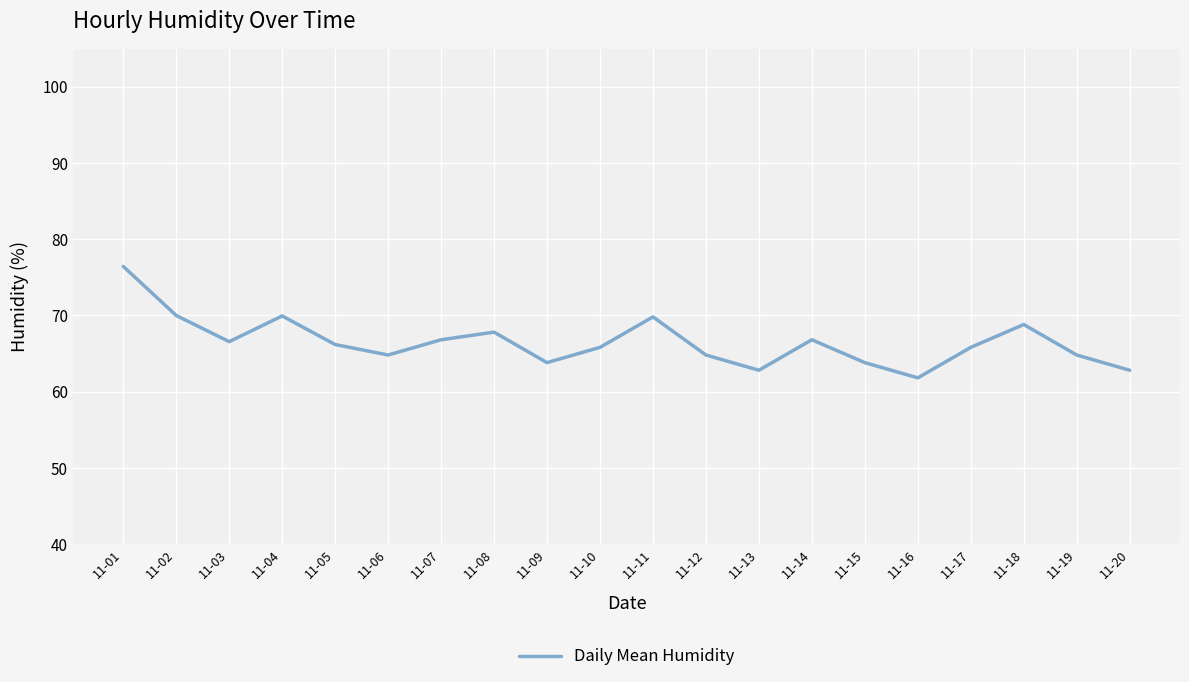

Where is the data nearest to the value 69?

11-18